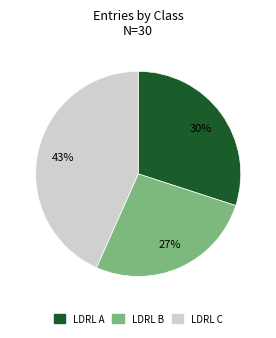

What is the ratio of the value at LDRL A to the value at LDRL C?

0.7